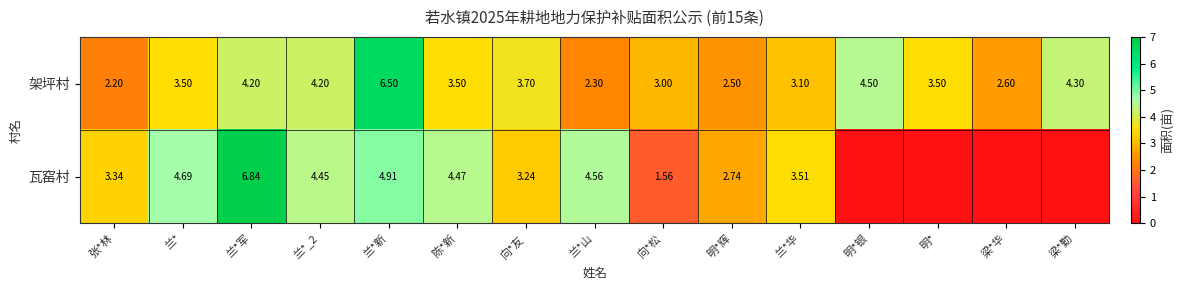

What is the sum of the 架坪村 values at 兰*_2 and 明*银?

8.7